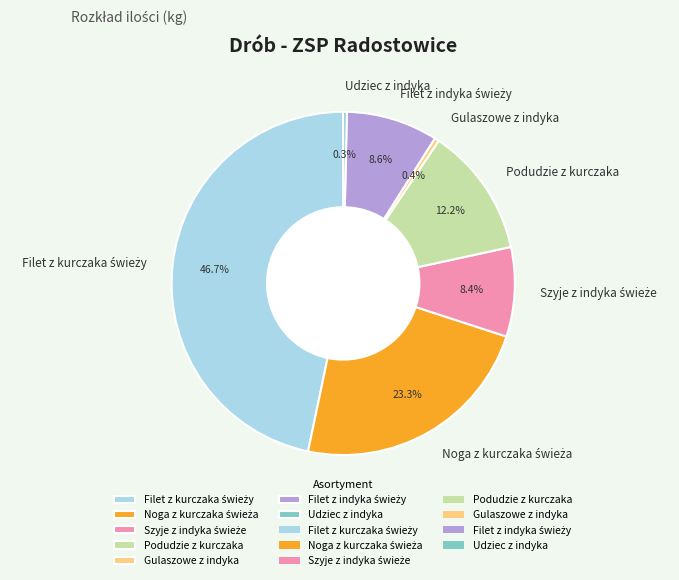

How many slices are in this pie chart?

7